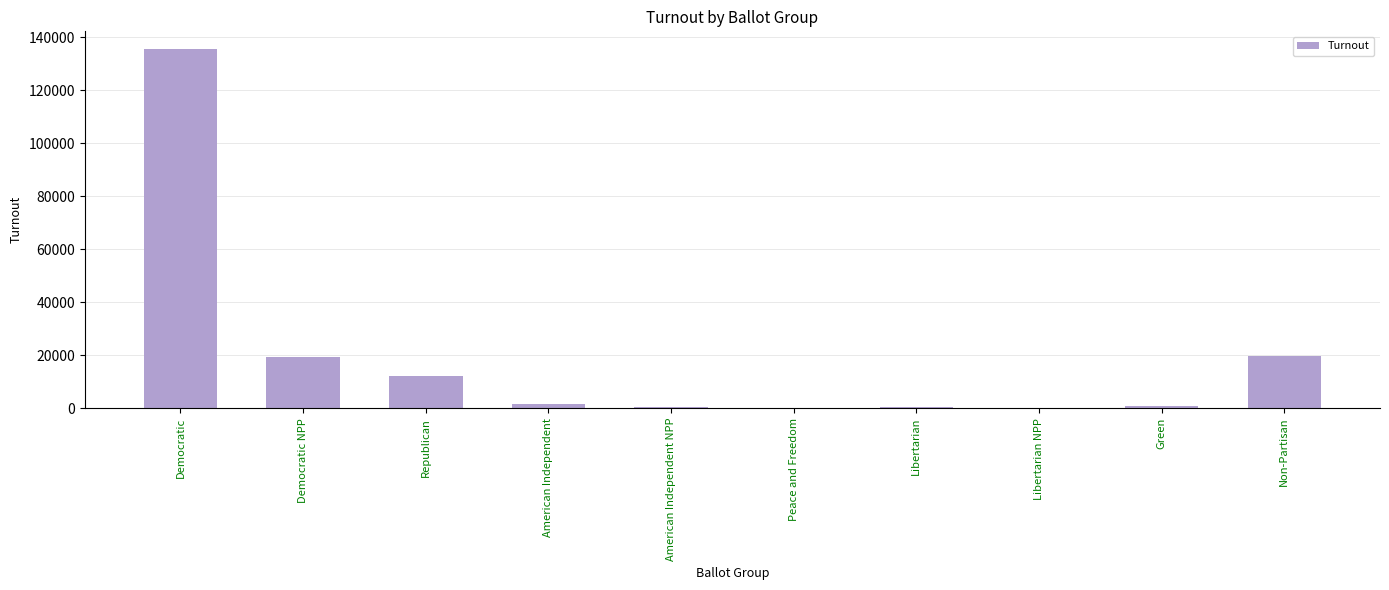

Between Democratic NPP and Peace and Freedom, which is larger?

Democratic NPP